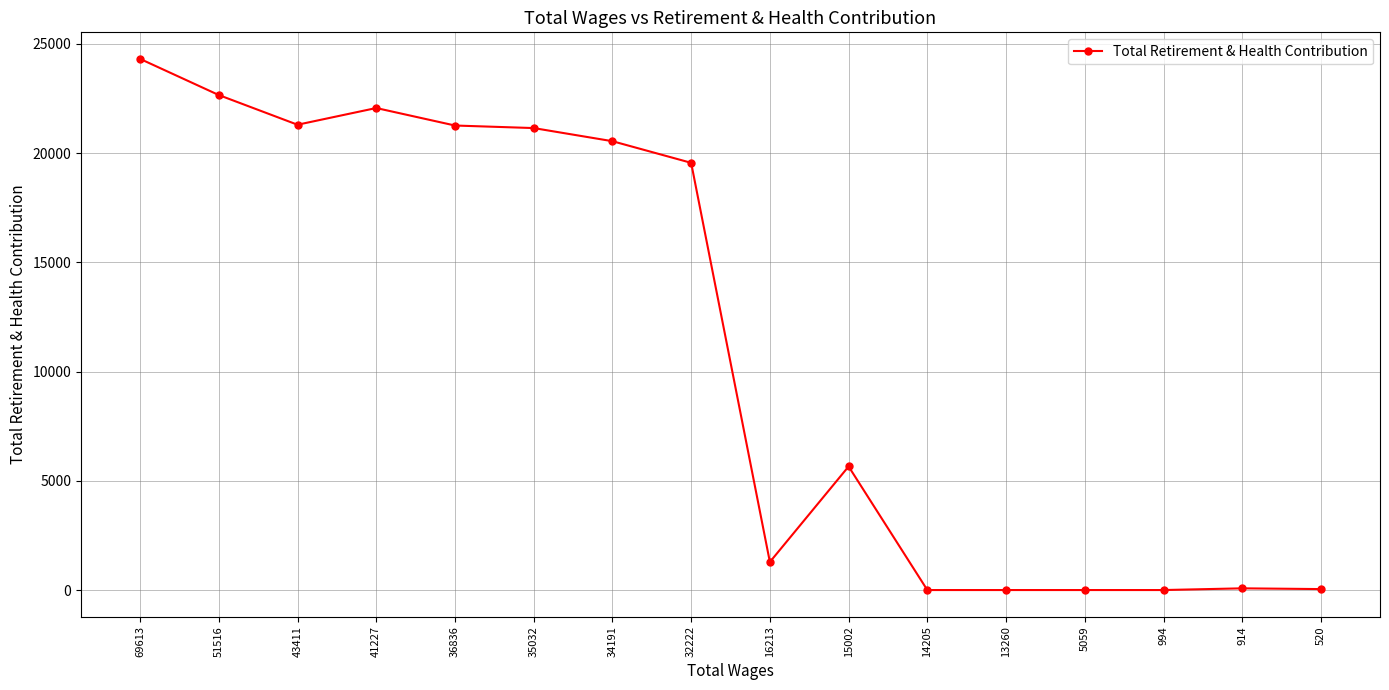

True or false: the data shows 0 at 994.

True